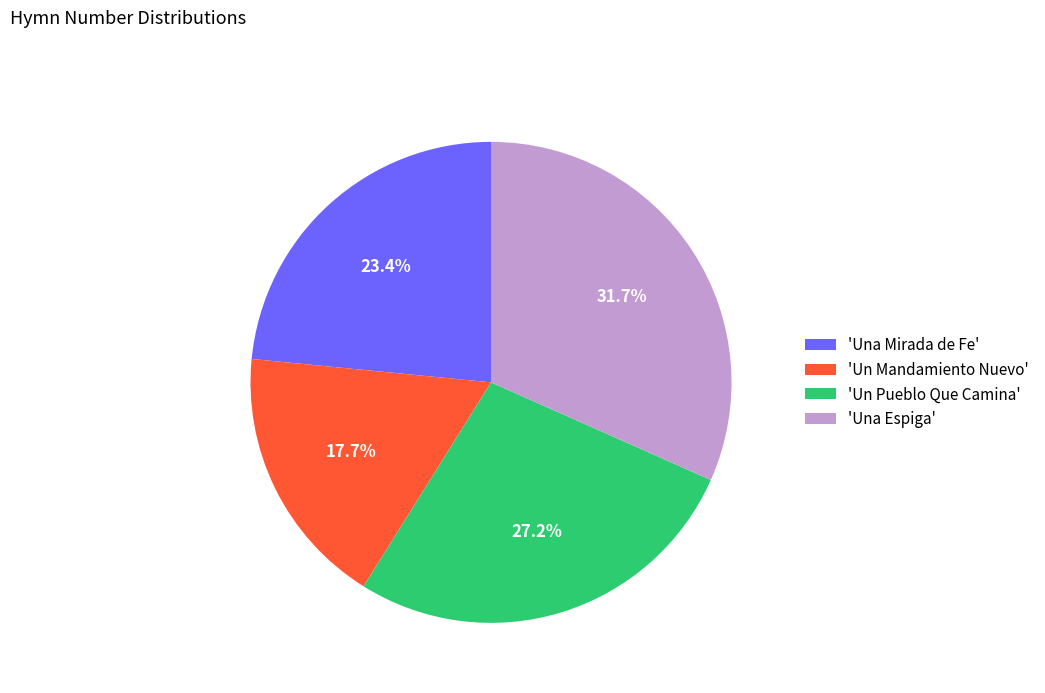

Rank the categories by value from highest to lowest.

'Una Espiga', 'Un Pueblo Que Camina', 'Una Mirada de Fe', 'Un Mandamiento Nuevo'